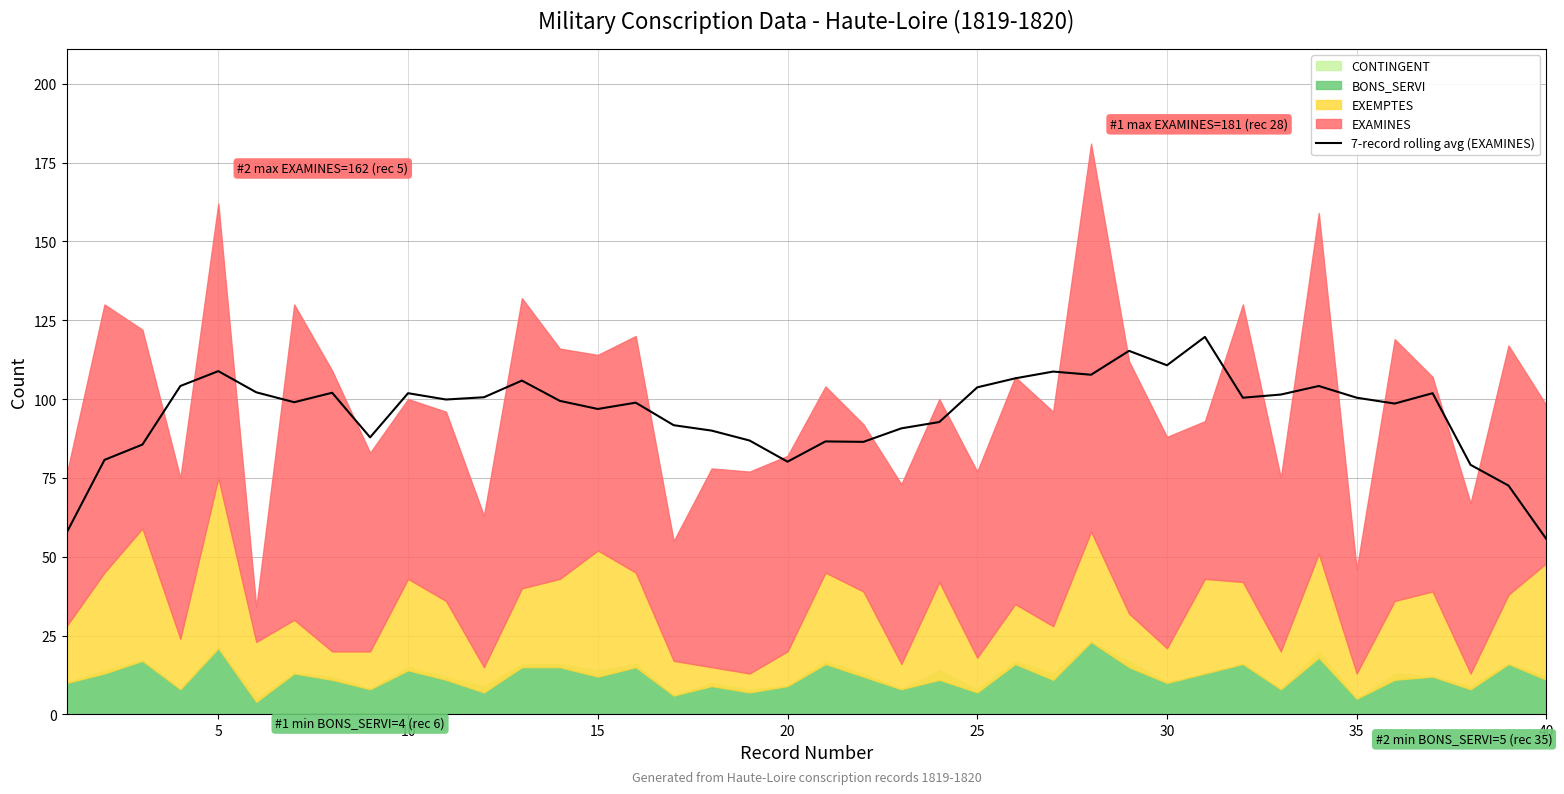

What is the highest value of the 7-record rolling avg (EXAMINES) series?

119.7